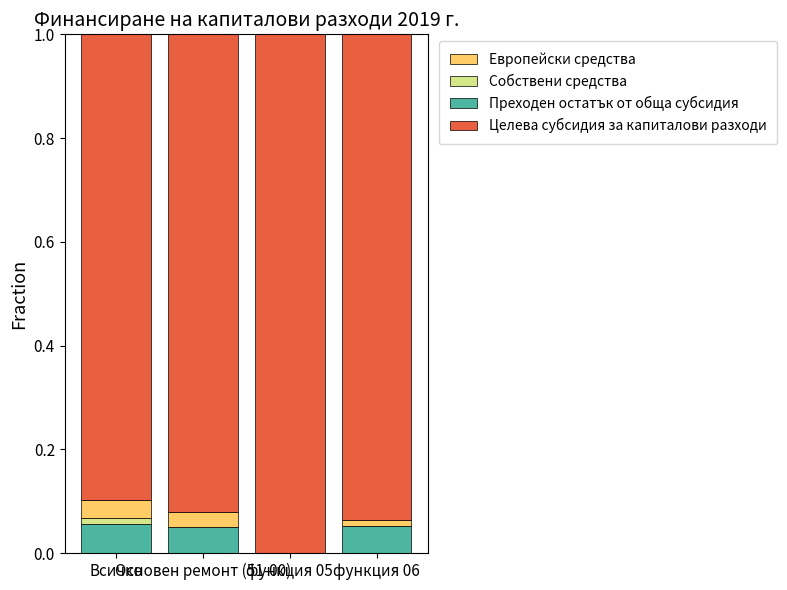

List the labels in order of Преходен остатък от обща субсидия value, smallest first.

Основен ремонт (51-00), функция 05, функция 06, Всичко